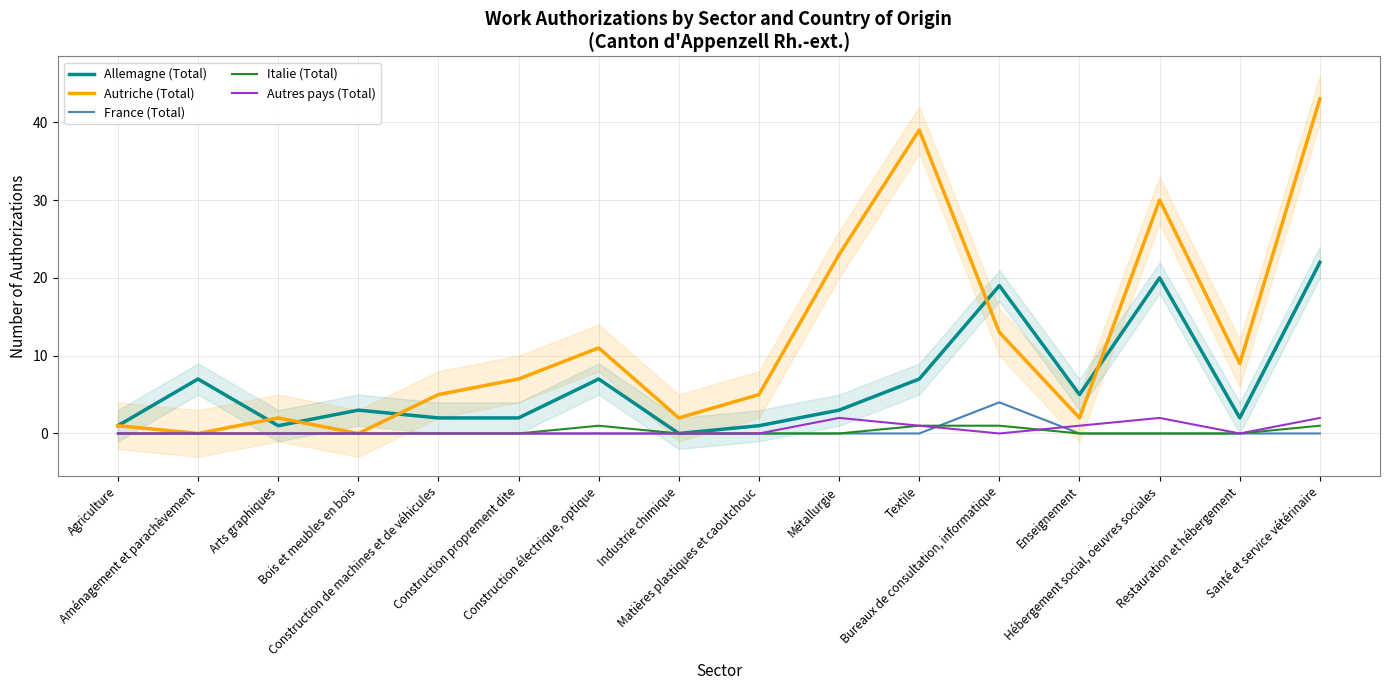

What is the difference between the Autriche (Total) values at Construction proprement dite and Agriculture?

6